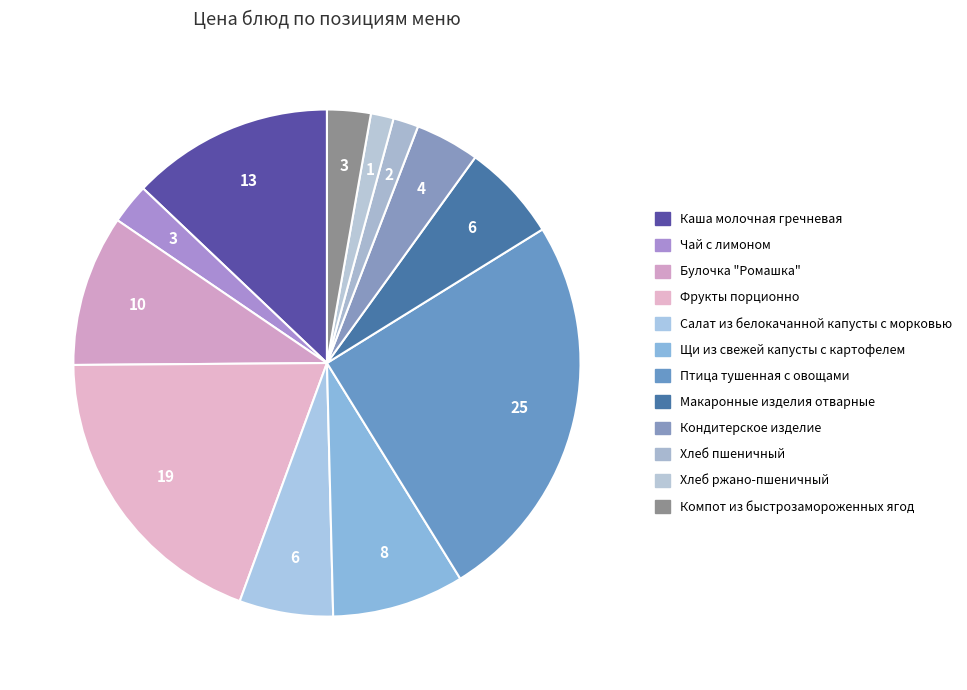

How many segments does this pie chart have?

12